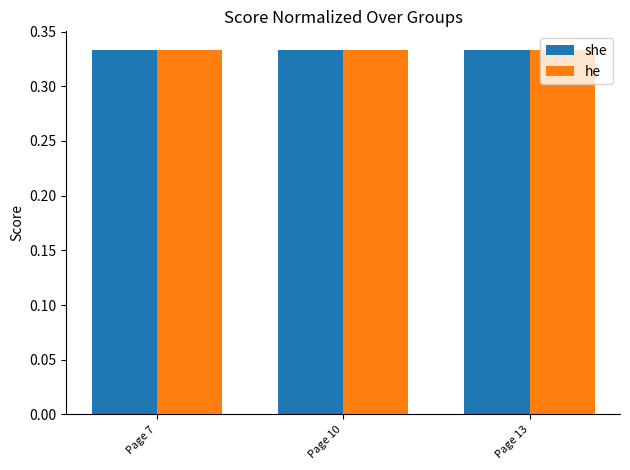

What is the total value across all series at Page 13?

0.7